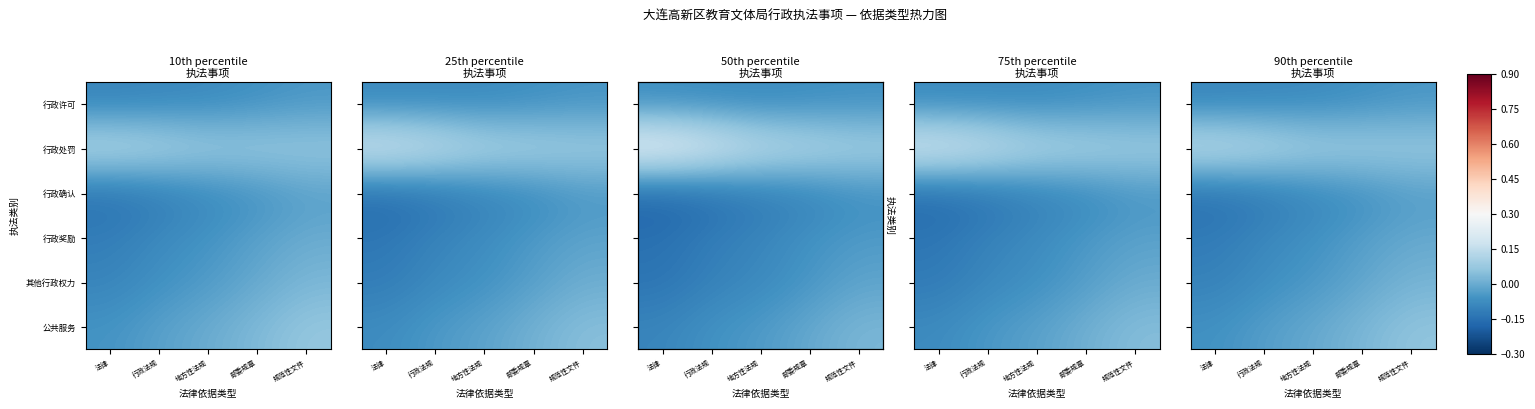

What is the highest value of the 行政处罚 series?

0.2